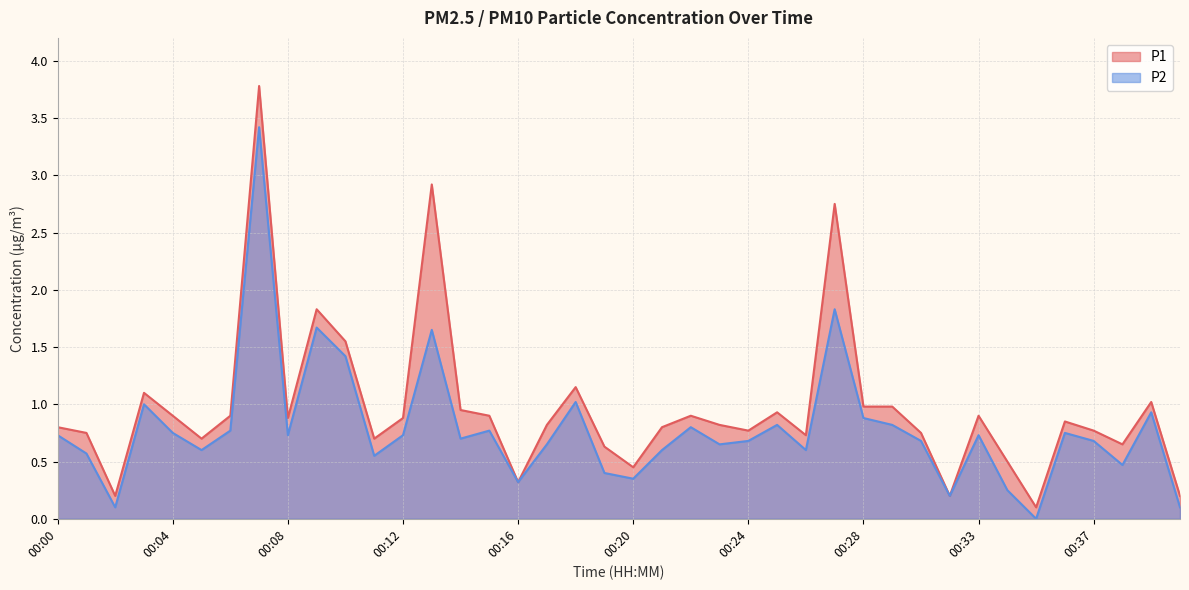

What is the lowest value of the P1 series?

0.1